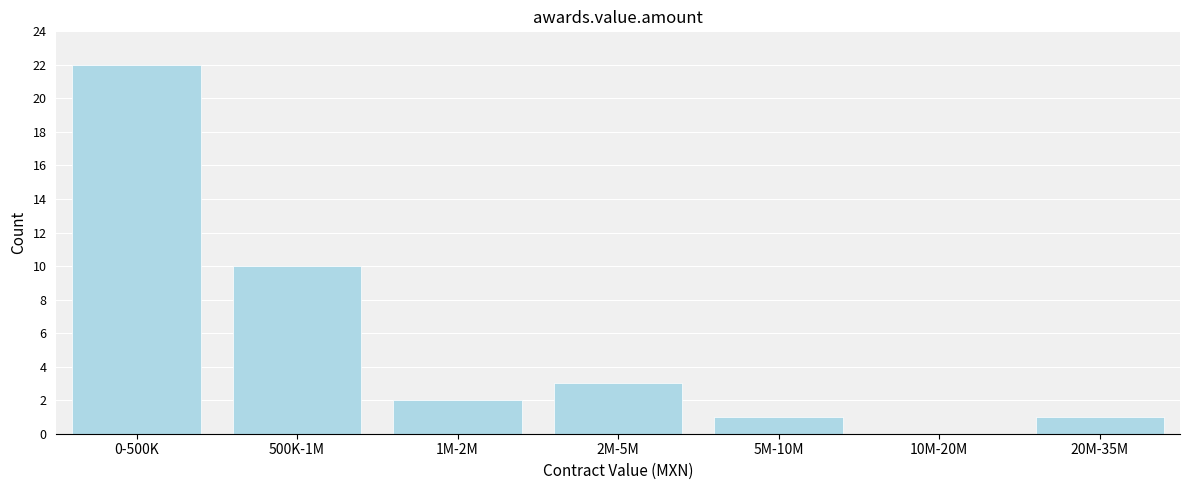

Reading left to right, what are all the values shown in this chart?

0-500K=22	500K-1M=10	1M-2M=2	2M-5M=3	5M-10M=1	10M-20M=0	20M-35M=1